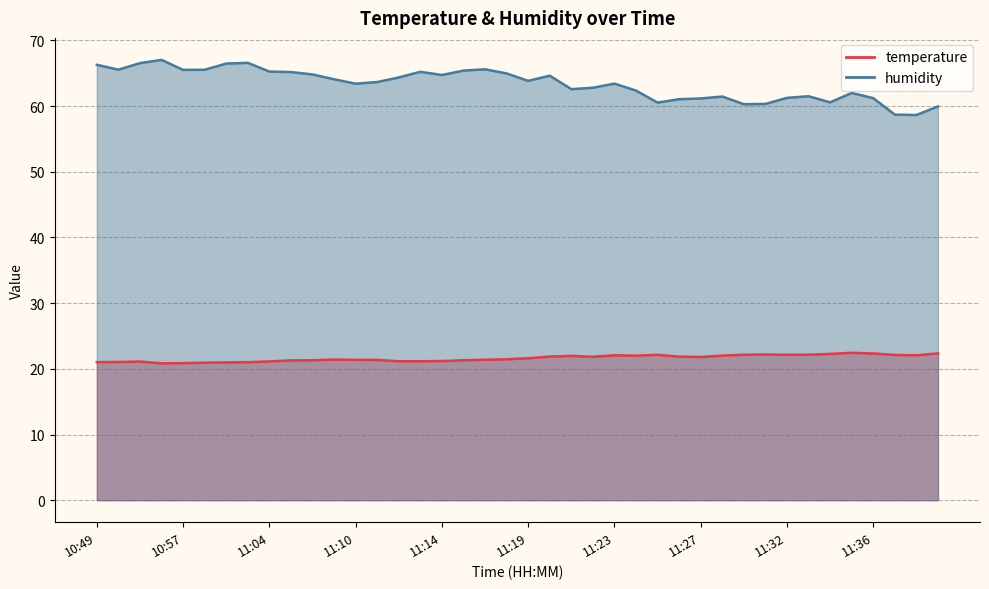

Read the humidity value at 11:32.

61.2